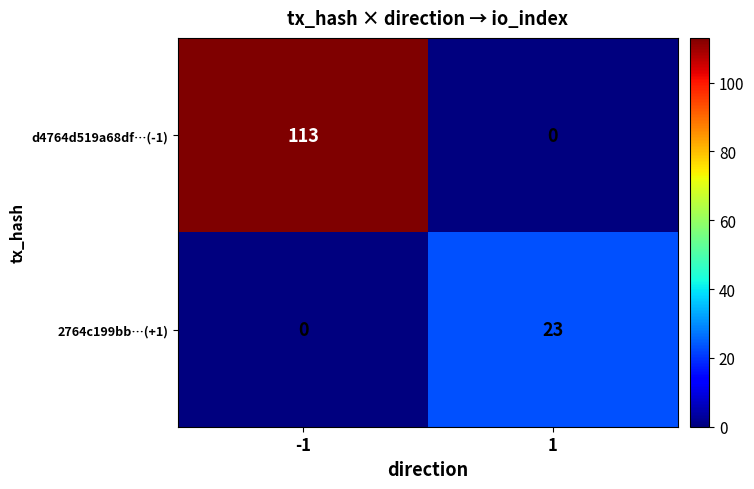

Is it true that d4764d519a68df…(-1) equals 113 at -1?

True